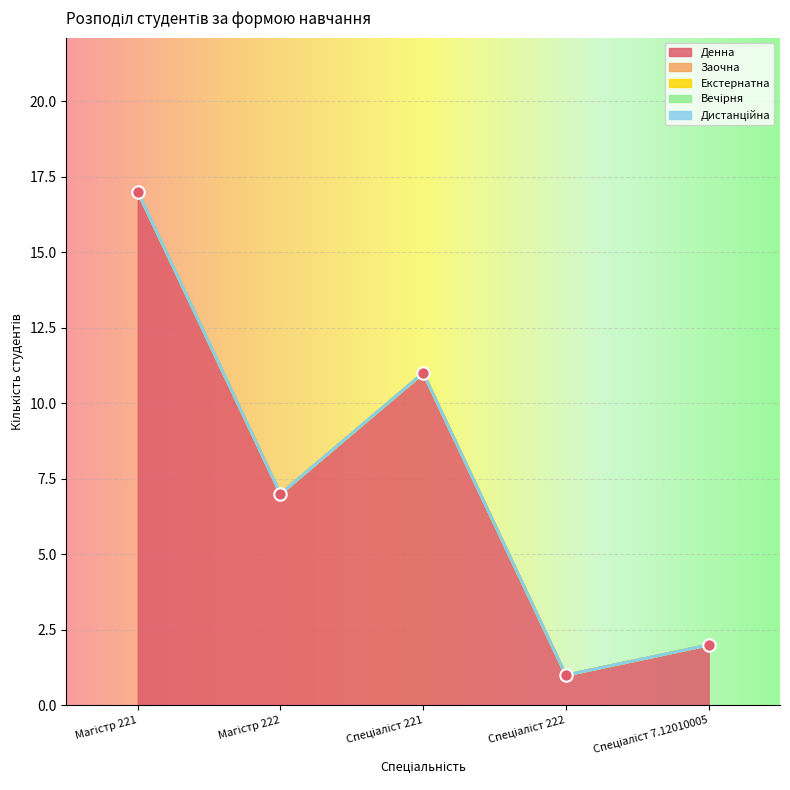

At how many categories does at least one series exceed 13?

1